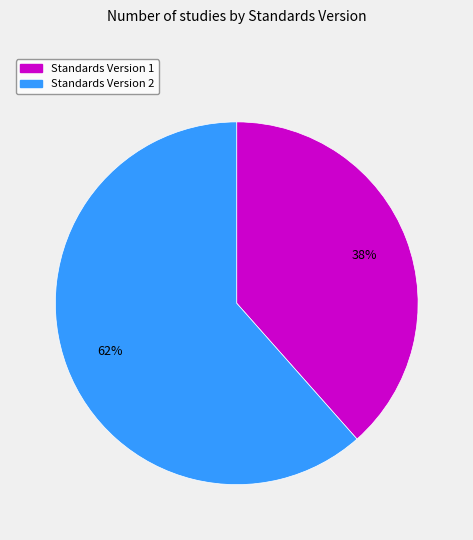

How many slices are in this pie chart?

2